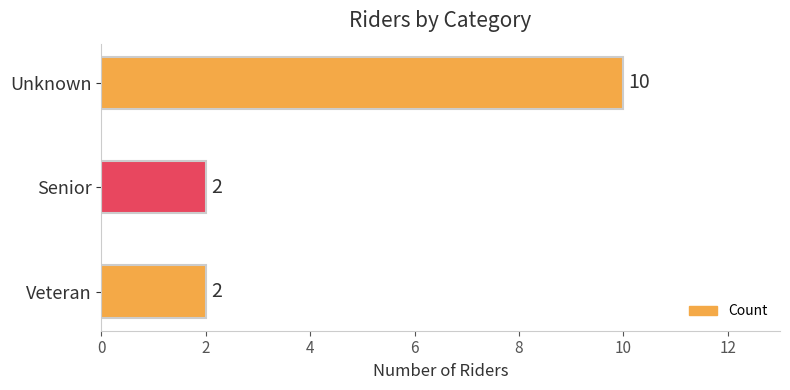

Reading top to bottom, what are all the values shown in this chart?

Unknown=10	Senior=2	Veteran=2